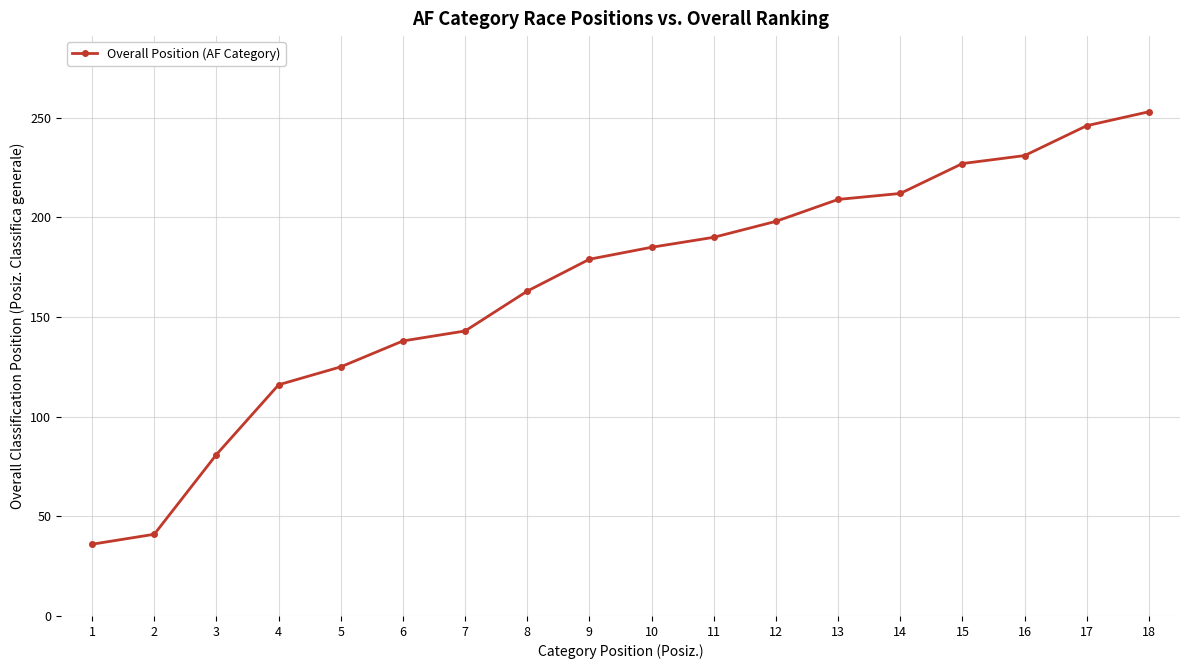

What is the maximum value shown in the chart?

253